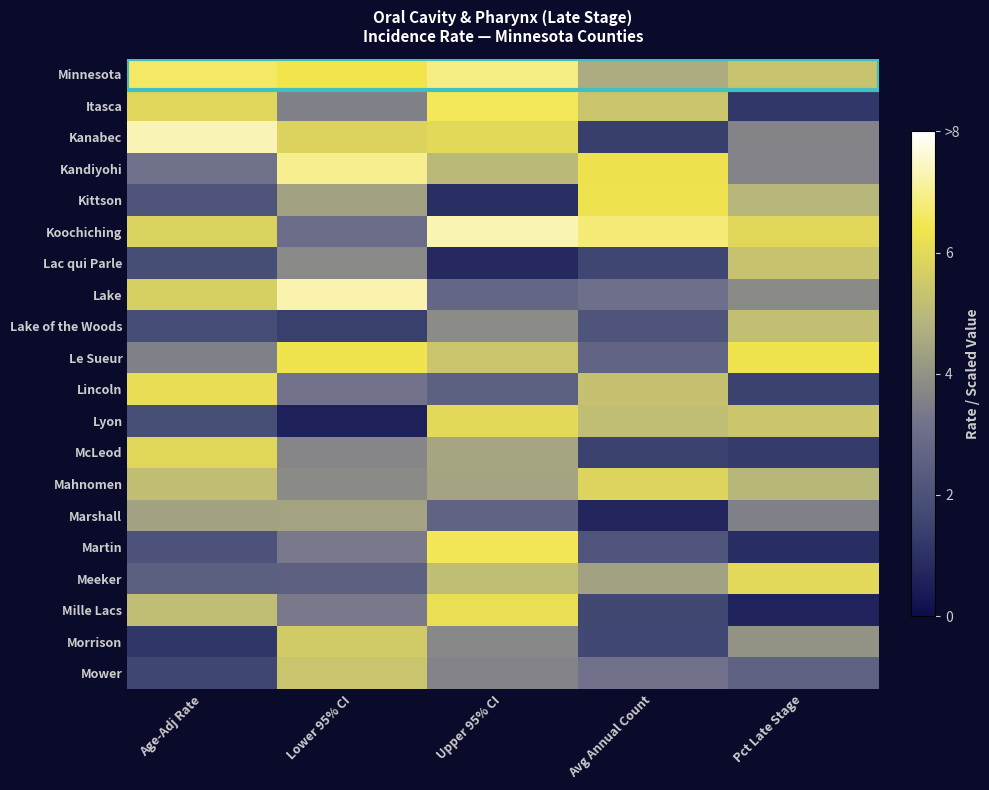

Reading left to right, what are all the values shown in this chart?

Minnesota: Age-Adj Rate=6.6	Lower 95% CI=6.4	Upper 95% CI=6.9	Avg Annual Count=4.6	Pct Late Stage=5.3
Itasca: Age-Adj Rate=5.9	Lower 95% CI=3.6	Upper 95% CI=6.5	Avg Annual Count=5.4	Pct Late Stage=1.2
Kanabec: Age-Adj Rate=7.3	Lower 95% CI=5.8	Upper 95% CI=6.0	Avg Annual Count=1.4	Pct Late Stage=3.7
Kandiyohi: Age-Adj Rate=3.1	Lower 95% CI=7.0	Upper 95% CI=5.0	Avg Annual Count=6.3	Pct Late Stage=3.6
Kittson: Age-Adj Rate=2.1	Lower 95% CI=4.4	Upper 95% CI=0.9	Avg Annual Count=6.3	Pct Late Stage=4.9
Koochiching: Age-Adj Rate=5.8	Lower 95% CI=3.0	Upper 95% CI=7.3	Avg Annual Count=6.8	Pct Late Stage=5.9
Lac qui Parle: Age-Adj Rate=1.9	Lower 95% CI=3.8	Upper 95% CI=0.8	Avg Annual Count=1.6	Pct Late Stage=5.3
Lake: Age-Adj Rate=5.7	Lower 95% CI=7.3	Upper 95% CI=2.8	Avg Annual Count=3.1	Pct Late Stage=3.8
Lake of the Woods: Age-Adj Rate=1.8	Lower 95% CI=1.4	Upper 95% CI=3.8	Avg Annual Count=2.1	Pct Late Stage=5.2
Le Sueur: Age-Adj Rate=3.6	Lower 95% CI=6.3	Upper 95% CI=5.4	Avg Annual Count=2.7	Pct Late Stage=6.3
Lincoln: Age-Adj Rate=6.1	Lower 95% CI=3.2	Upper 95% CI=2.5	Avg Annual Count=5.3	Pct Late Stage=1.5
Lyon: Age-Adj Rate=1.9	Lower 95% CI=0.6	Upper 95% CI=6.0	Avg Annual Count=5.2	Pct Late Stage=5.4
McLeod: Age-Adj Rate=6.0	Lower 95% CI=3.7	Upper 95% CI=4.5	Avg Annual Count=1.5	Pct Late Stage=1.3
Mahnomen: Age-Adj Rate=5.2	Lower 95% CI=3.8	Upper 95% CI=4.5	Avg Annual Count=5.9	Pct Late Stage=4.9
Marshall: Age-Adj Rate=4.4	Lower 95% CI=4.4	Upper 95% CI=2.6	Avg Annual Count=0.7	Pct Late Stage=3.6
Martin: Age-Adj Rate=2.0	Lower 95% CI=3.4	Upper 95% CI=6.5	Avg Annual Count=2.1	Pct Late Stage=0.9
Meeker: Age-Adj Rate=2.5	Lower 95% CI=2.6	Upper 95% CI=5.1	Avg Annual Count=4.4	Pct Late Stage=6.0
Mille Lacs: Age-Adj Rate=5.2	Lower 95% CI=3.3	Upper 95% CI=6.2	Avg Annual Count=1.7	Pct Late Stage=0.7
Morrison: Age-Adj Rate=1.1	Lower 95% CI=5.6	Upper 95% CI=3.7	Avg Annual Count=1.6	Pct Late Stage=4.0
Mower: Age-Adj Rate=1.6	Lower 95% CI=5.4	Upper 95% CI=3.6	Avg Annual Count=3.2	Pct Late Stage=2.6